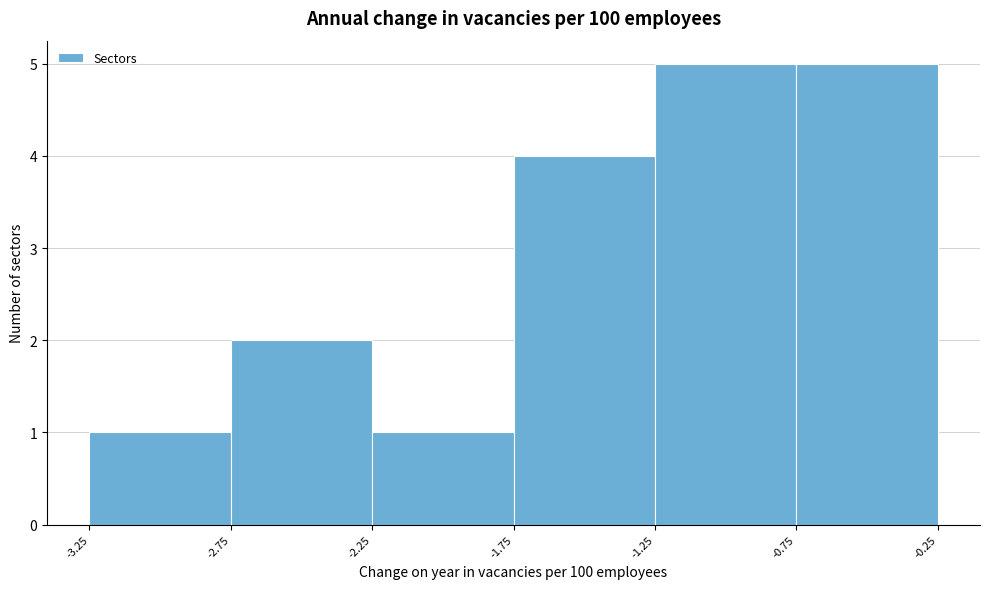

Reading left to right, transcribe this chart: for each bar, give the range it covers on the x-axis and its height. The values are not printed on the chart, so give them approximately, as read against the axis.

-3.25 to -2.75: 1
-2.75 to -2.25: 2
-2.25 to -1.75: 1
-1.75 to -1.25: 4
-1.25 to -0.75: 5
-0.75 to -0.25: 5